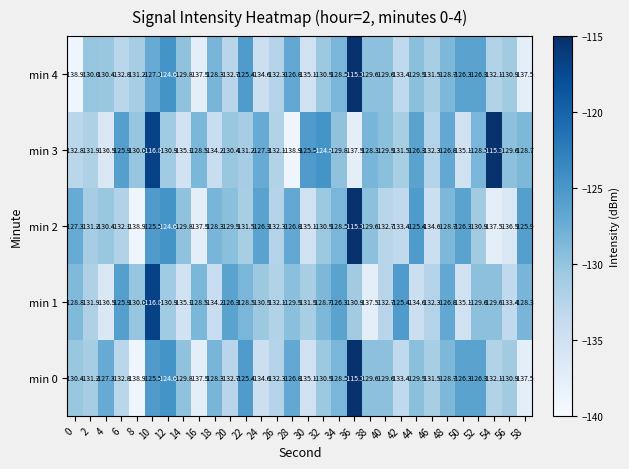

The min 0 series shows -66.5 at 58. True or false?

False